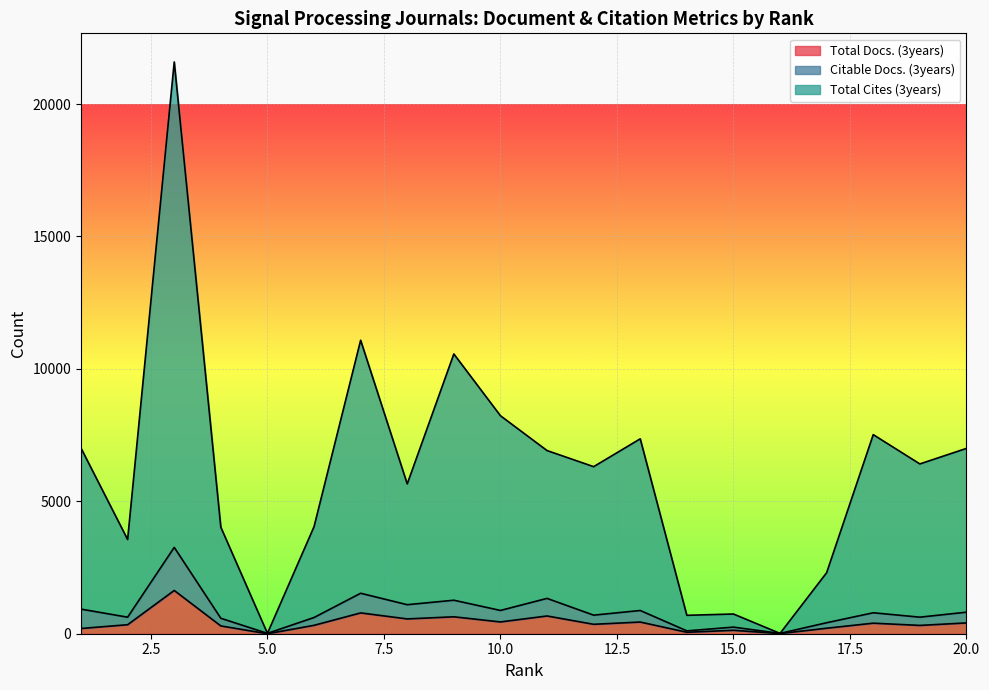

What is the sum of all Total Docs. (3years) values?

8197